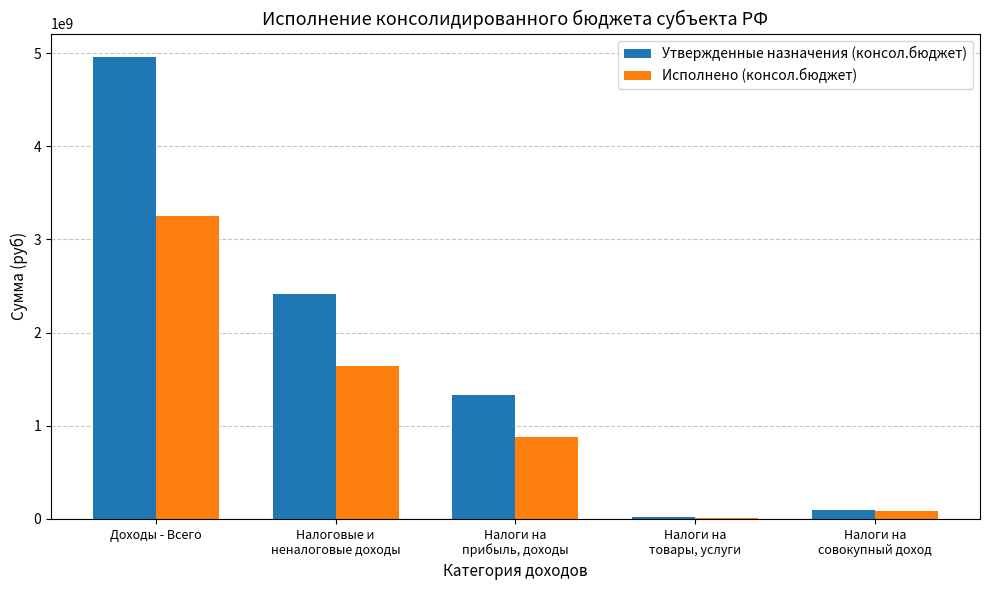

Which label corresponds to the largest value in the chart?

Доходы - Всего